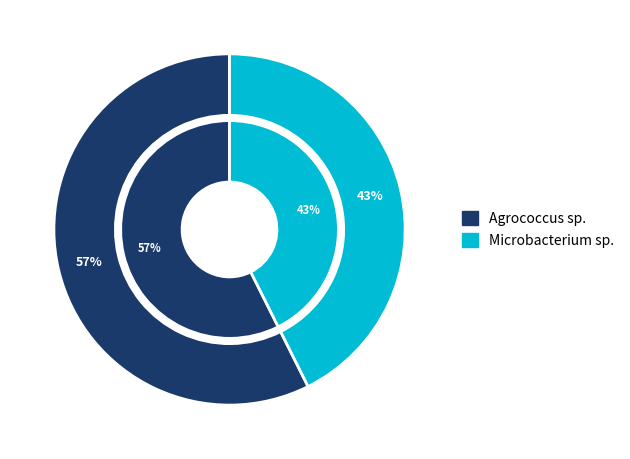

What is the smallest slice in the pie chart?

Microbacterium sp.